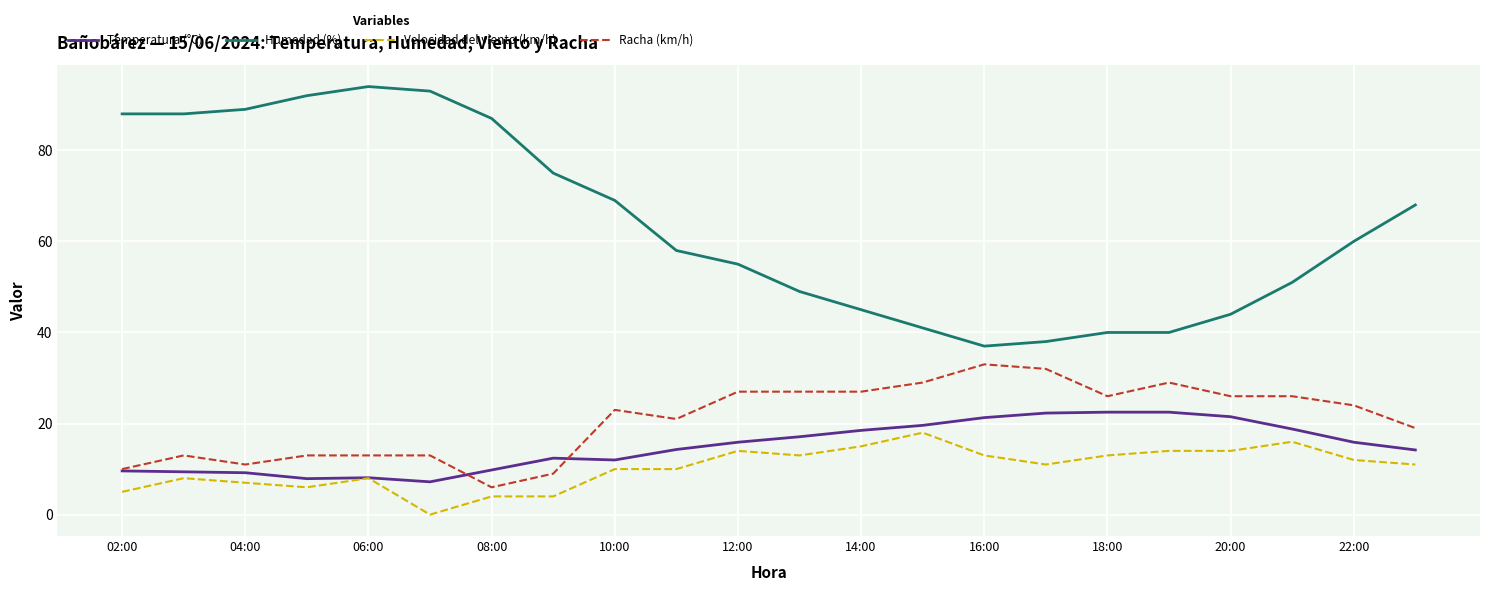

What is the maximum value for Temperatura (°C)?

22.5